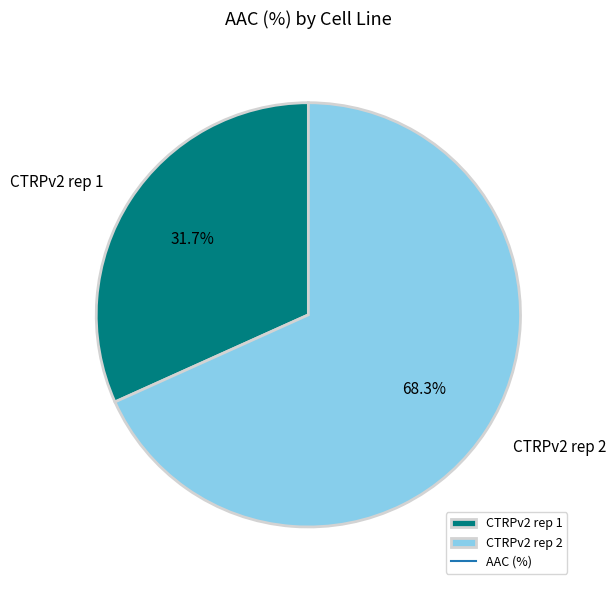

How many segments does this pie chart have?

2